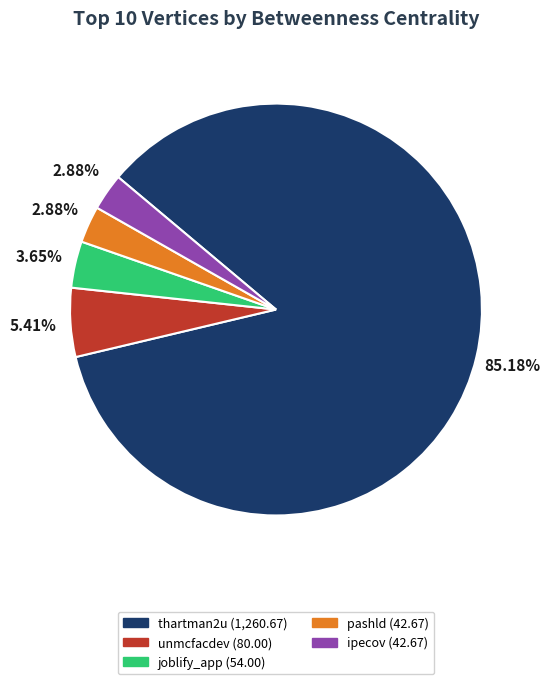

Is it true that unmcfacdev is 11% of the pie?

False